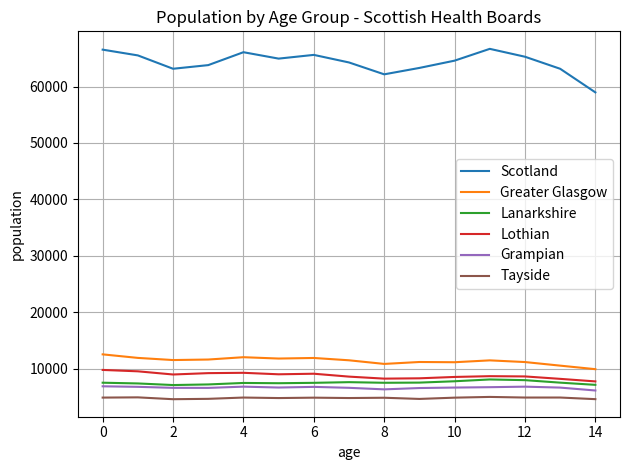

What are all the series names shown in the legend?

Scotland, Greater Glasgow, Lanarkshire, Lothian, Grampian, Tayside